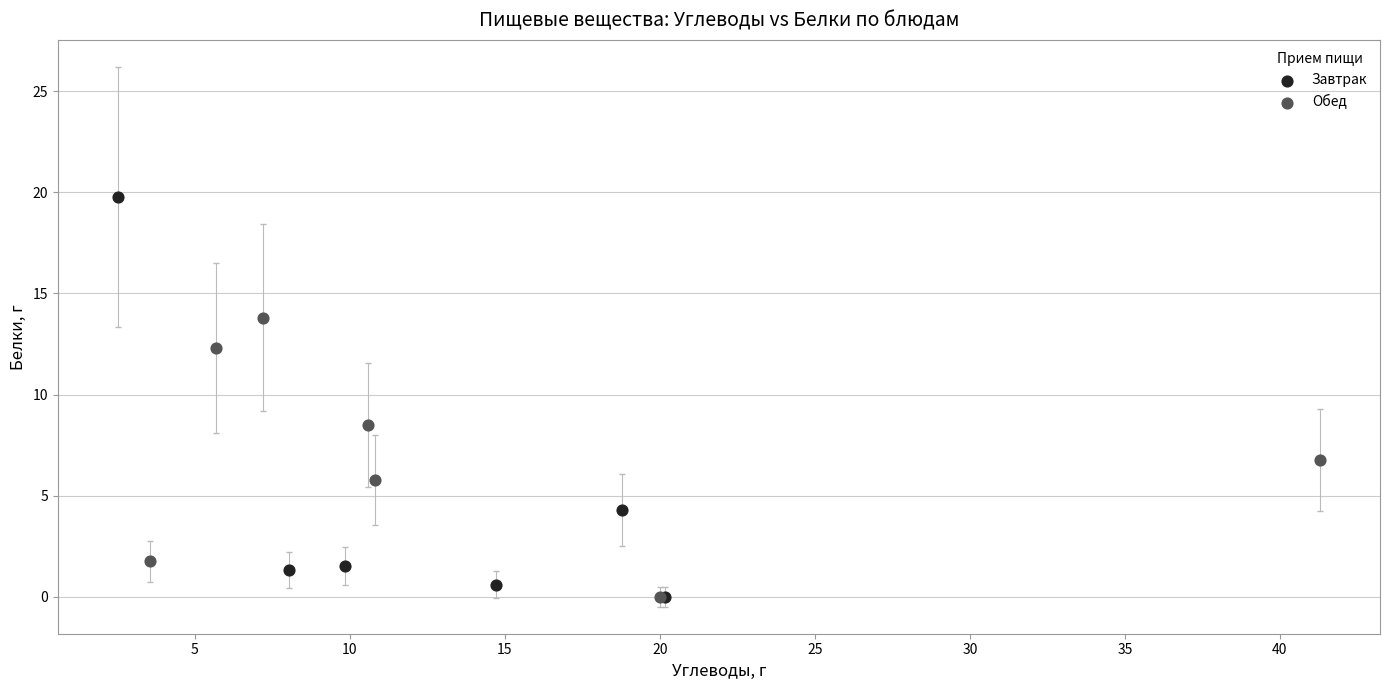

Which series has the largest Y range (max minus min)?

Завтрак